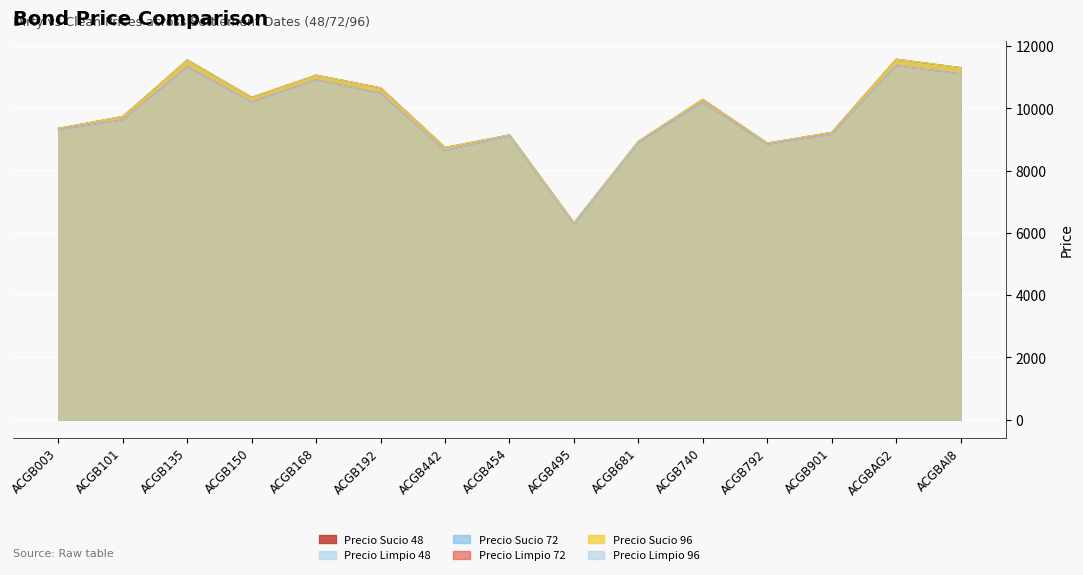

In Precio Sucio 72, how many points are higher than both neighbors (excluding endpoints)?

5